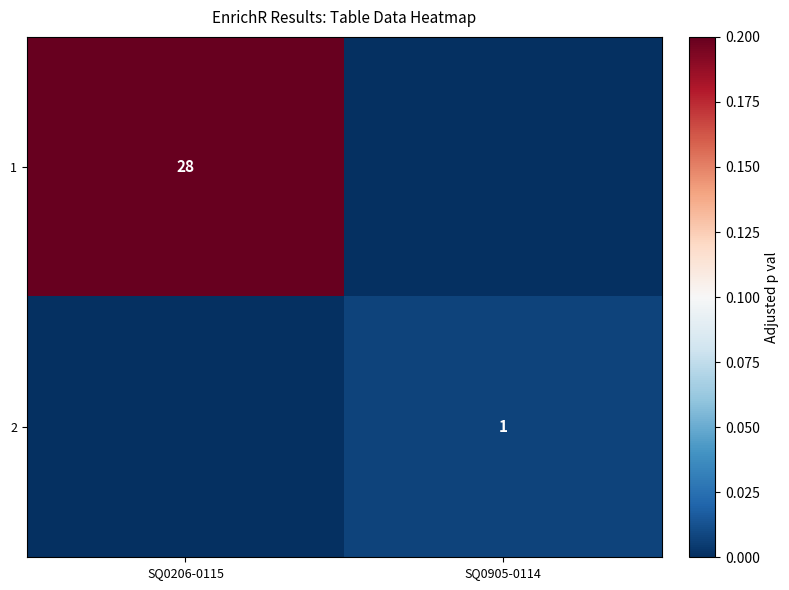

The value of 1 at SQ0206-0115 is 50. True or false?

False